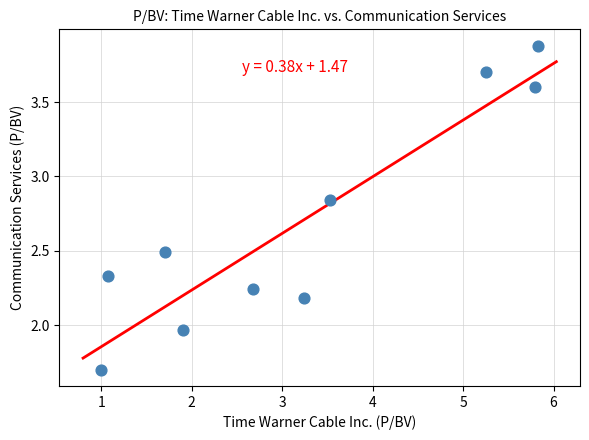

What is the range of X values (max minus min)?

4.8